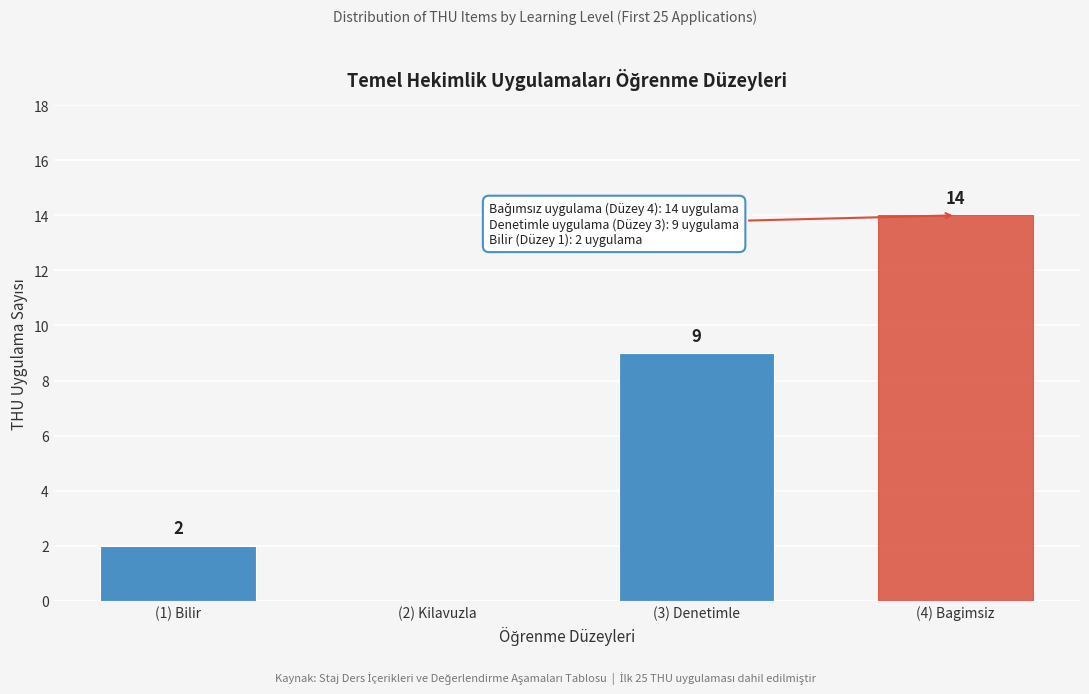

Reading left to right, what are all the values shown in this chart?

(1) Bilir=2	(2) Kilavuzla=0	(3) Denetimle=9	(4) Bagimsiz=14